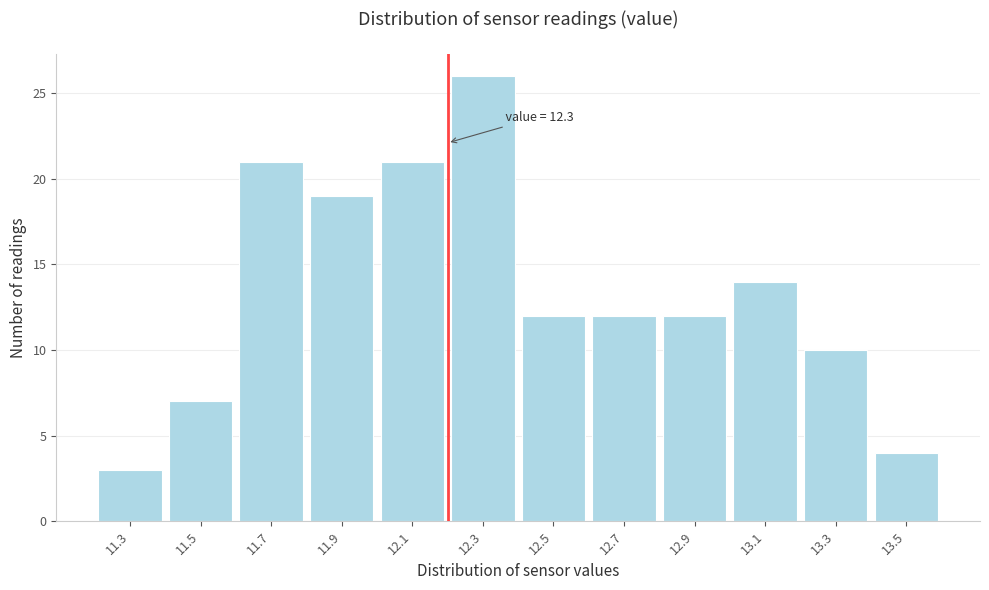

Reading left to right, what are all the values shown in this chart?

3	7	21	19	21	26	12	12	12	14	10	4